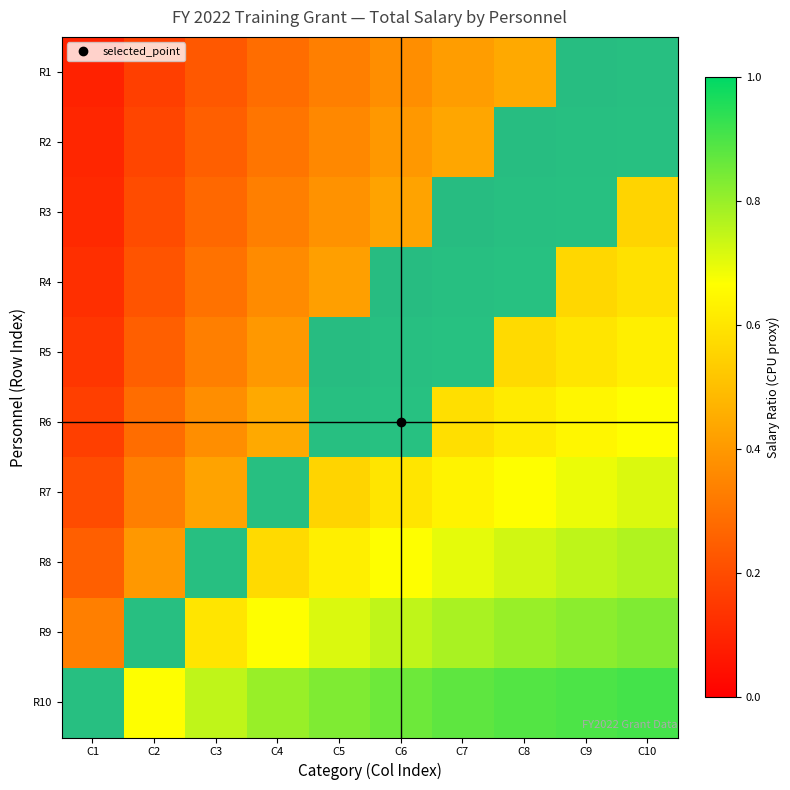

Which label corresponds to the smallest value in the chart?

C1